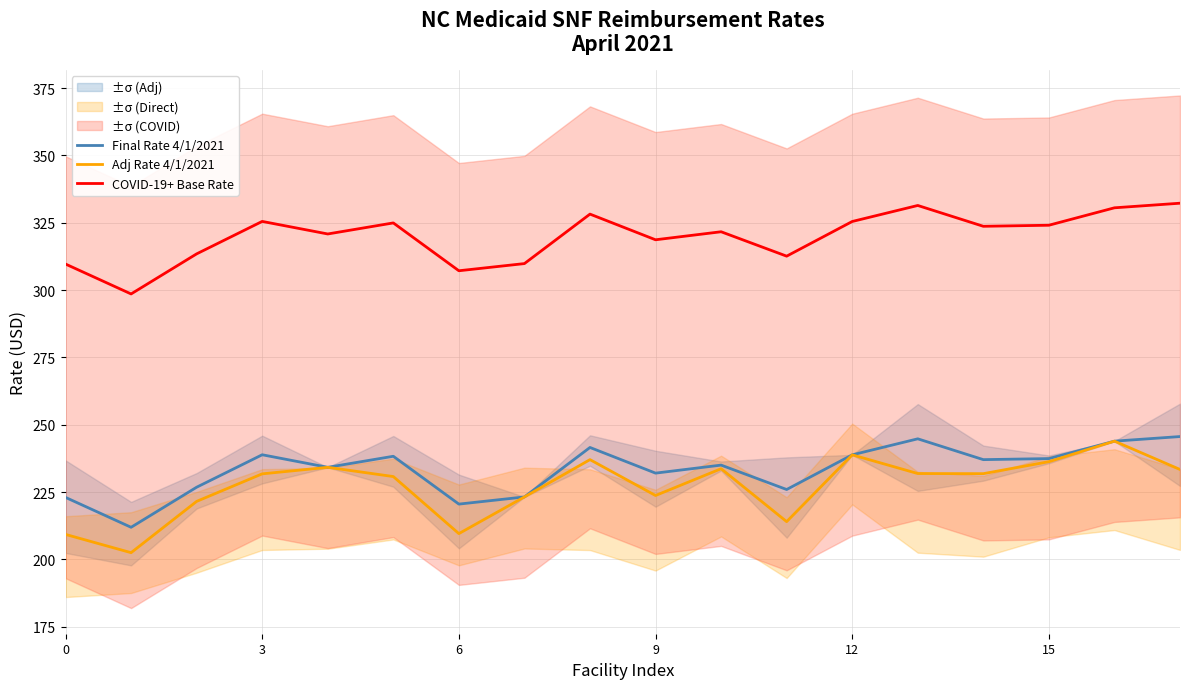

How many lines are shown in the chart?

3